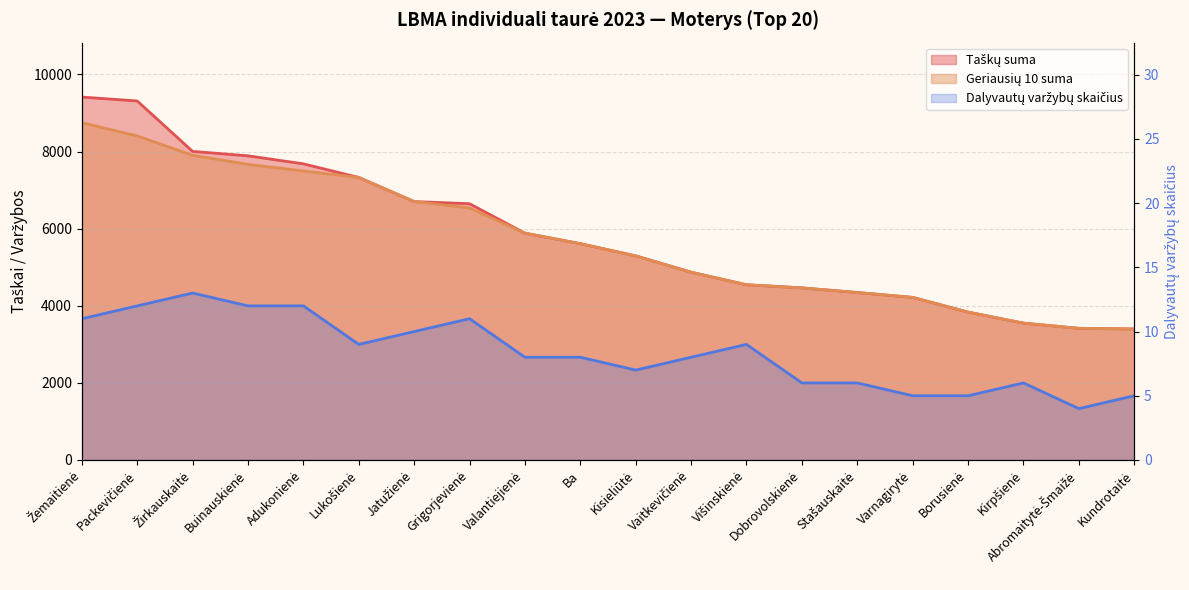

Reading left to right, what are all the values shown in this chart?

Taškų suma: Žemaitienė=9414.6	Packevičienė=9312.8	Žirkauskaitė=8005.3	Buinauskienė=7890.0	Adukonienė=7682.3	Lukošienė=7328.7	Jatužienė=6703.7	Grigorjevienė=6647.7	Valantiejienė=5883.7	Ba=5611.6	Kisieliūtė=5294.1	Vaitkevičienė=4871.5	Višinskienė=4545.2	Dobrovolskienė=4464.8	Stašauskaitė=4344.1	Varnagirytė=4217.4	Borusienė=3836.0	Kirpšienė=3550.1	Abromaitytė-Šmaižė=3415.3	Kundrotaitė=3398.0
Geriausių 10 suma: Žemaitienė=8749.4	Packevičienė=8406.9	Žirkauskaitė=7902.9	Buinauskienė=7669.5	Adukonienė=7495.9	Lukošienė=7328.7	Jatužienė=6703.7	Grigorjevienė=6537.7	Valantiejienė=5883.7	Ba=5611.6	Kisieliūtė=5294.1	Vaitkevičienė=4871.5	Višinskienė=4545.2	Dobrovolskienė=4464.8	Stašauskaitė=4344.1	Varnagirytė=4217.4	Borusienė=3836.0	Kirpšienė=3550.1	Abromaitytė-Šmaižė=3415.3	Kundrotaitė=3398.0
Dalyvautų varžybų skaičius: Žemaitienė=11.0	Packevičienė=12.0	Žirkauskaitė=13.0	Buinauskienė=12.0	Adukonienė=12.0	Lukošienė=9.0	Jatužienė=10.0	Grigorjevienė=11.0	Valantiejienė=8.0	Ba=8.0	Kisieliūtė=7.0	Vaitkevičienė=8.0	Višinskienė=9.0	Dobrovolskienė=6.0	Stašauskaitė=6.0	Varnagirytė=5.0	Borusienė=5.0	Kirpšienė=6.0	Abromaitytė-Šmaižė=4.0	Kundrotaitė=5.0